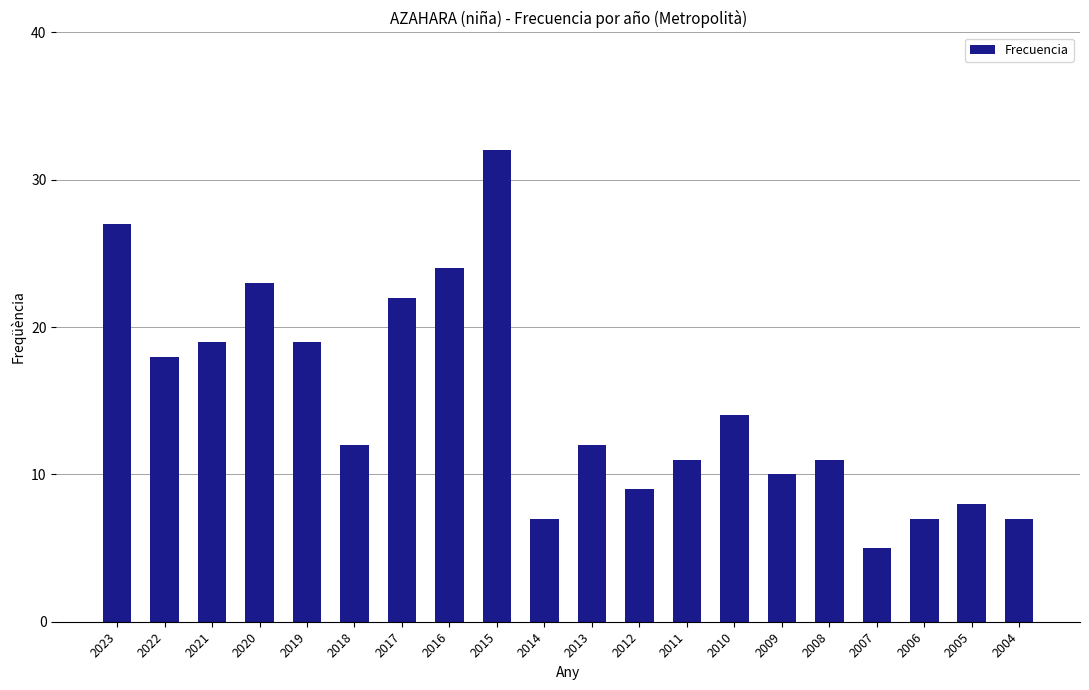

What is the value of the 3rd bar from the left?

19